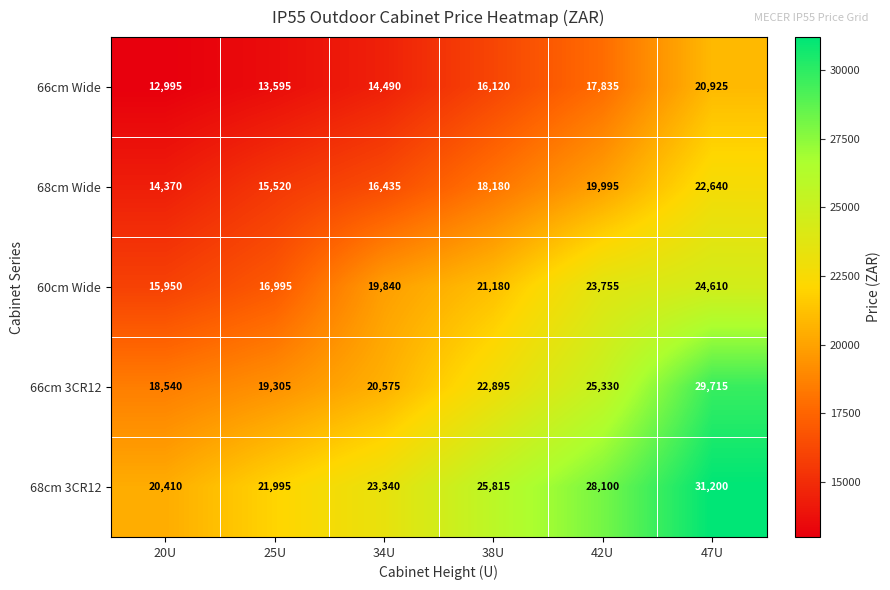

What is the sum of all 66cm Wide values?

95960